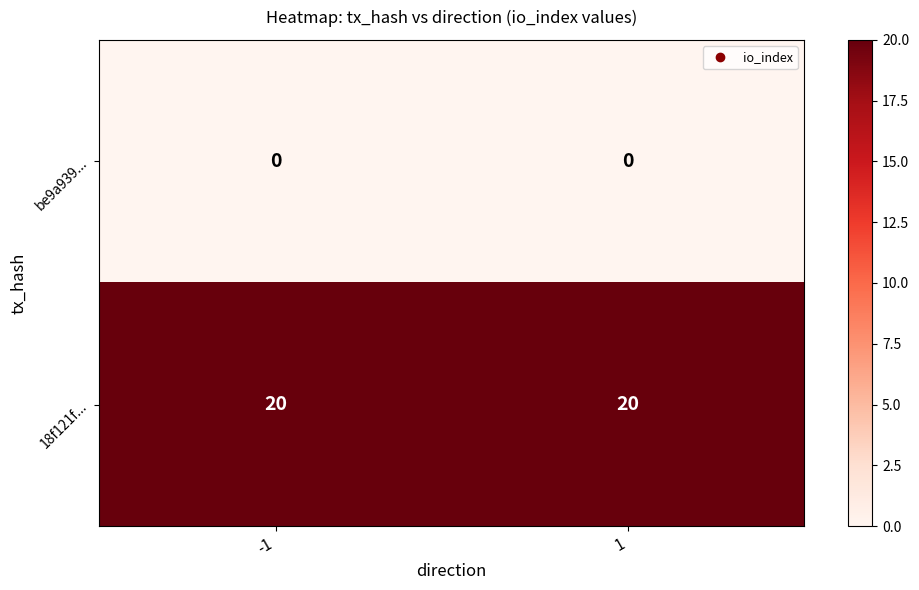

What is the spread (max minus min) of values at -1?

20